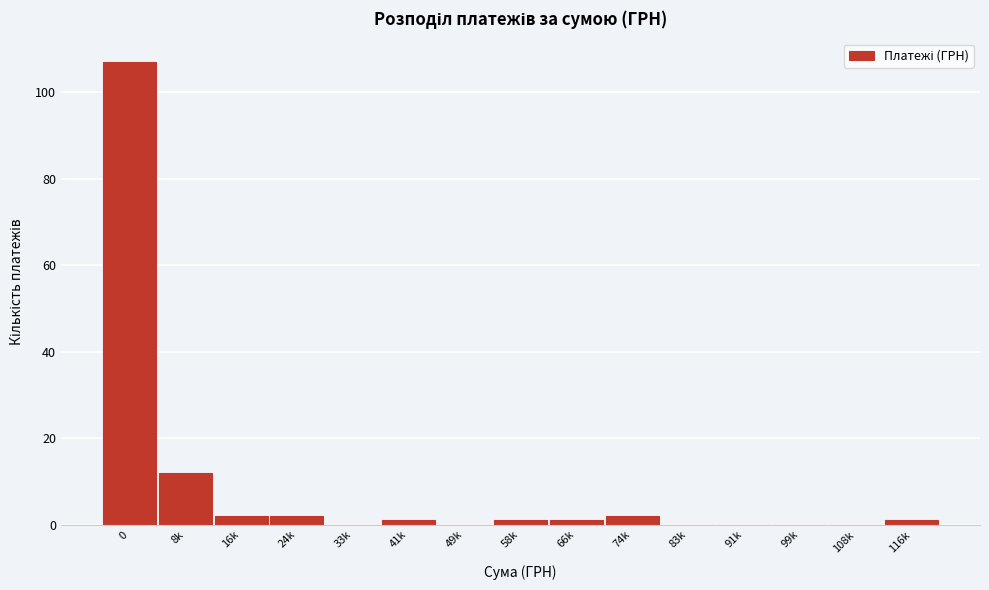

Reading left to right, transcribe all the data shown in this chart.

0=107	8k=12	16k=2	24k=2	33k=0	41k=1	49k=0	58k=1	66k=1	74k=2	83k=0	91k=0	99k=0	108k=0	116k=1